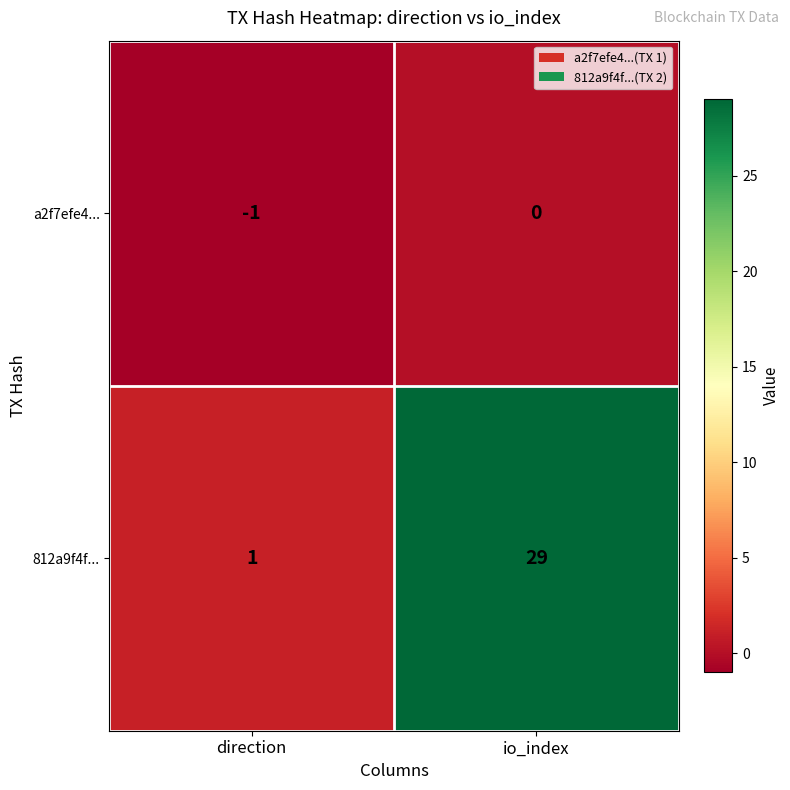

The value of 812a9f4f... at direction is 0. True or false?

False